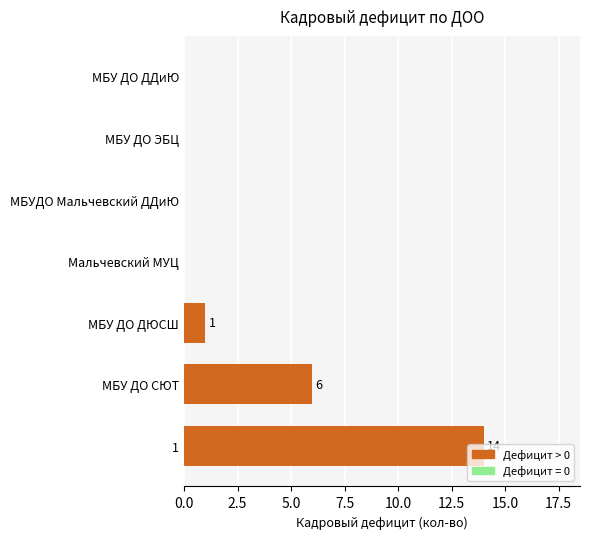

Where is the data nearest to the value 7?

МБУ ДО СЮТ